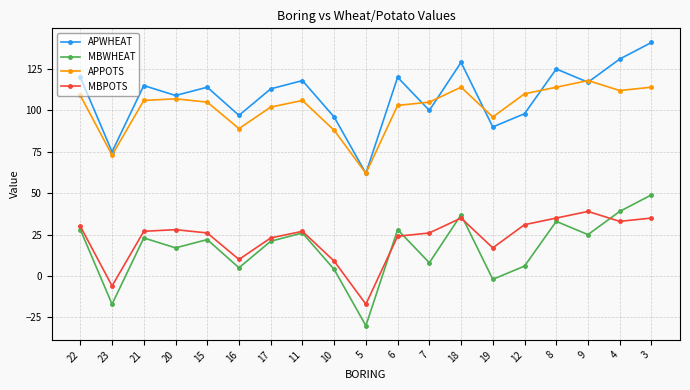

How many lines are shown in the chart?

4